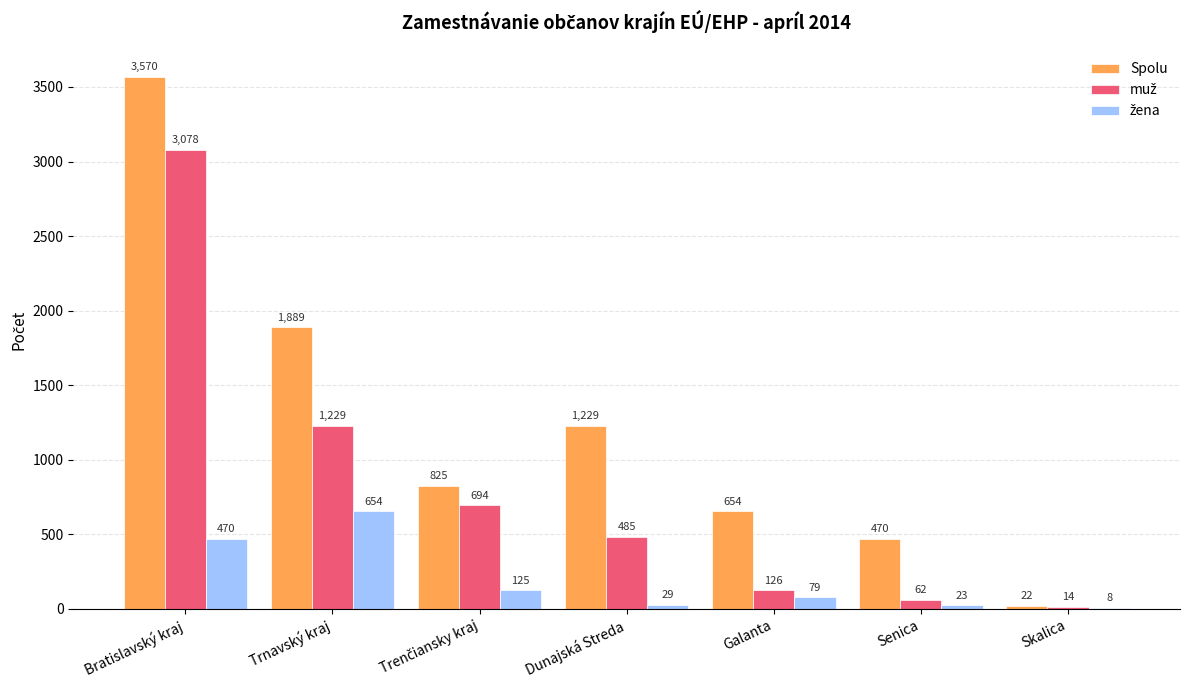

The value of Spolu at Trnavský kraj is 1889. True or false?

True